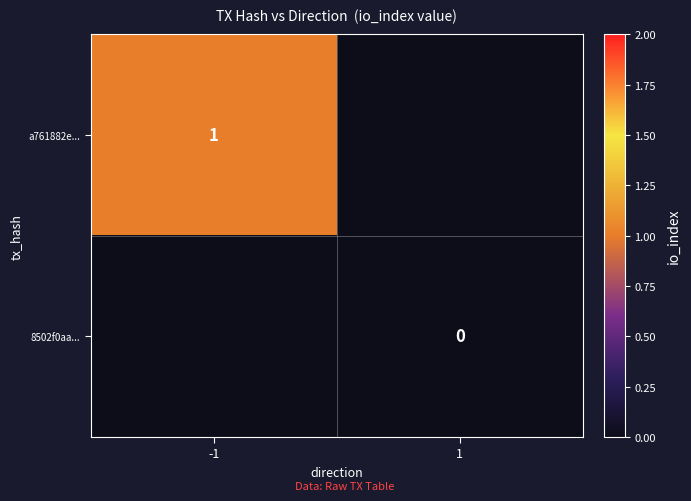

Is the value of a761882e... at -1 greater than the value of 8502f0aa... at 1?

Yes